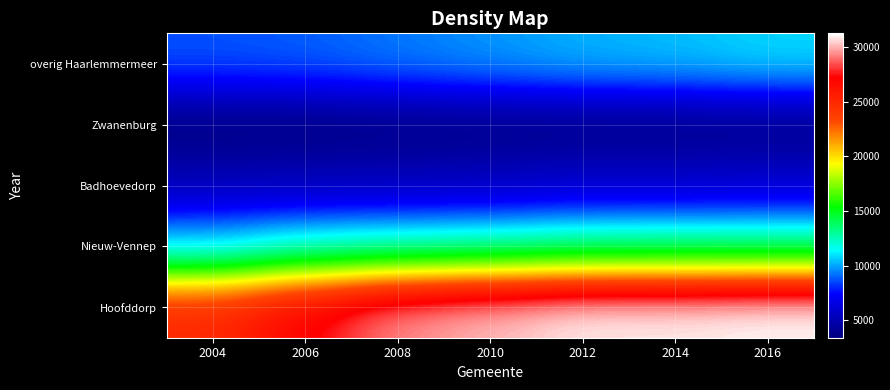

What is the difference between the highest and lowest values at 2016?

23375.0